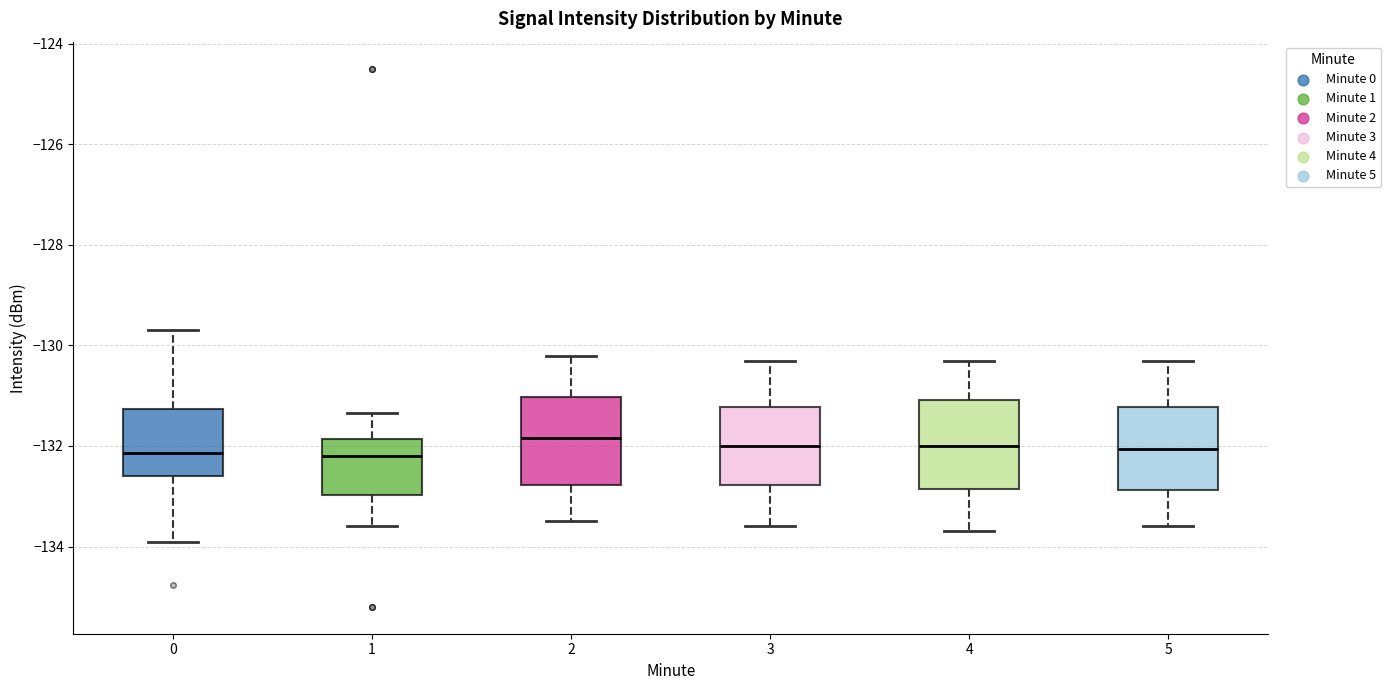

Reading left to right, transcribe this box plot: for each box, give where its median line is, the range the box spans, and where its two whiskers end, as read against the y-axis. The values are not printed on the chart, so give them approximately, as read against the axis.

0: median -132.2, box -132.6 to -131.2, whiskers -134.0 to -129.6
1: median -132.2, box -133.0 to -131.8, whiskers -133.6 to -131.4
2: median -131.8, box -132.8 to -131.0, whiskers -133.4 to -130.2
3: median -132.0, box -132.8 to -131.2, whiskers -133.6 to -130.2
4: median -132.0, box -132.8 to -131.0, whiskers -133.6 to -130.2
5: median -132.0, box -132.8 to -131.2, whiskers -133.6 to -130.2